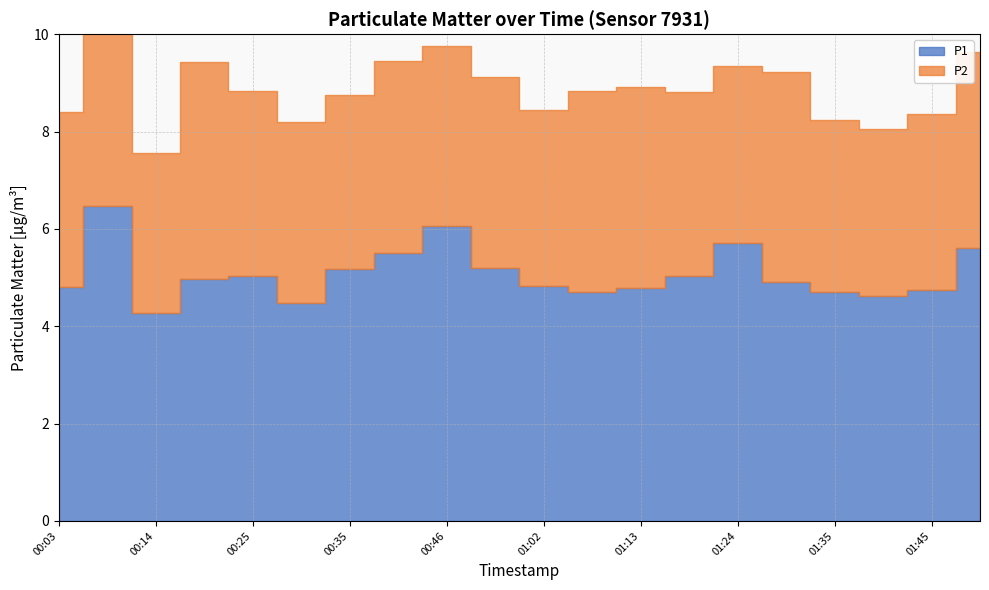

What is the label of the 14th point from the right?

00:35